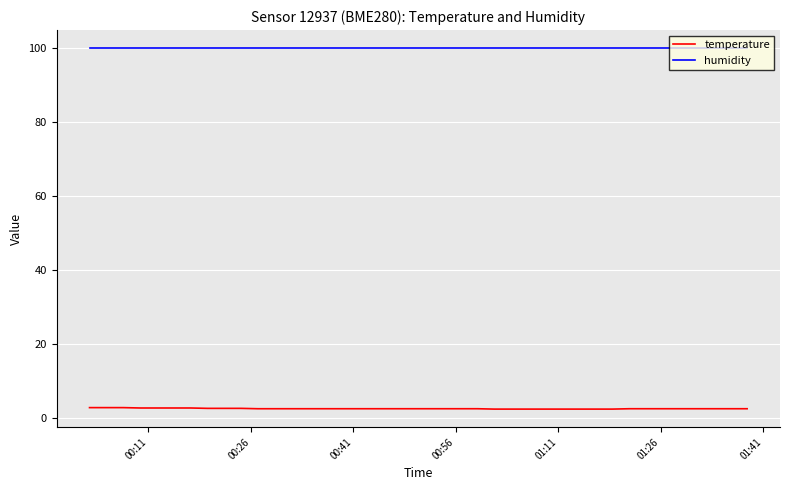

What is the lowest value of the humidity series?

99.9